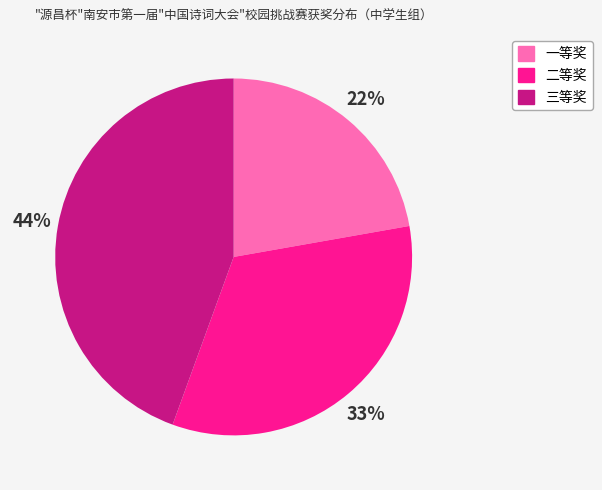

Do 三等奖 and 二等奖 together represent more than half of the pie?

Yes